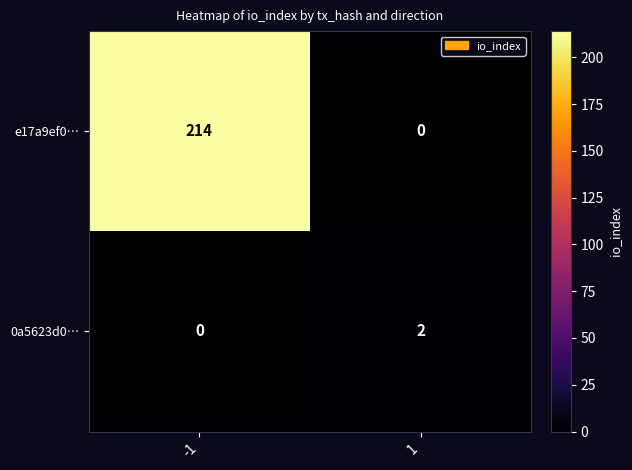

How many series are shown in this chart?

2